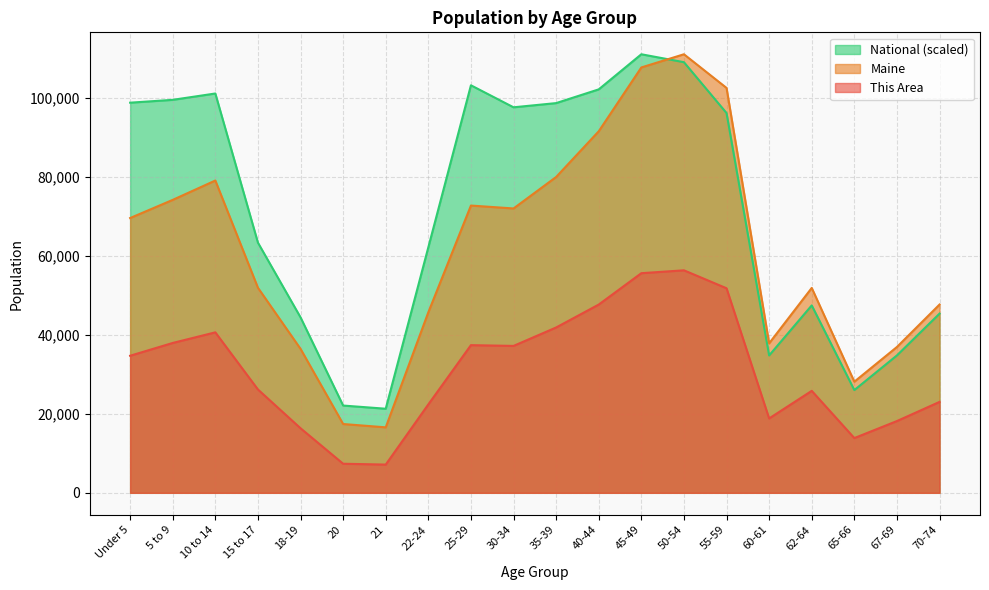

True or false: National and This Area cross at least once.

False